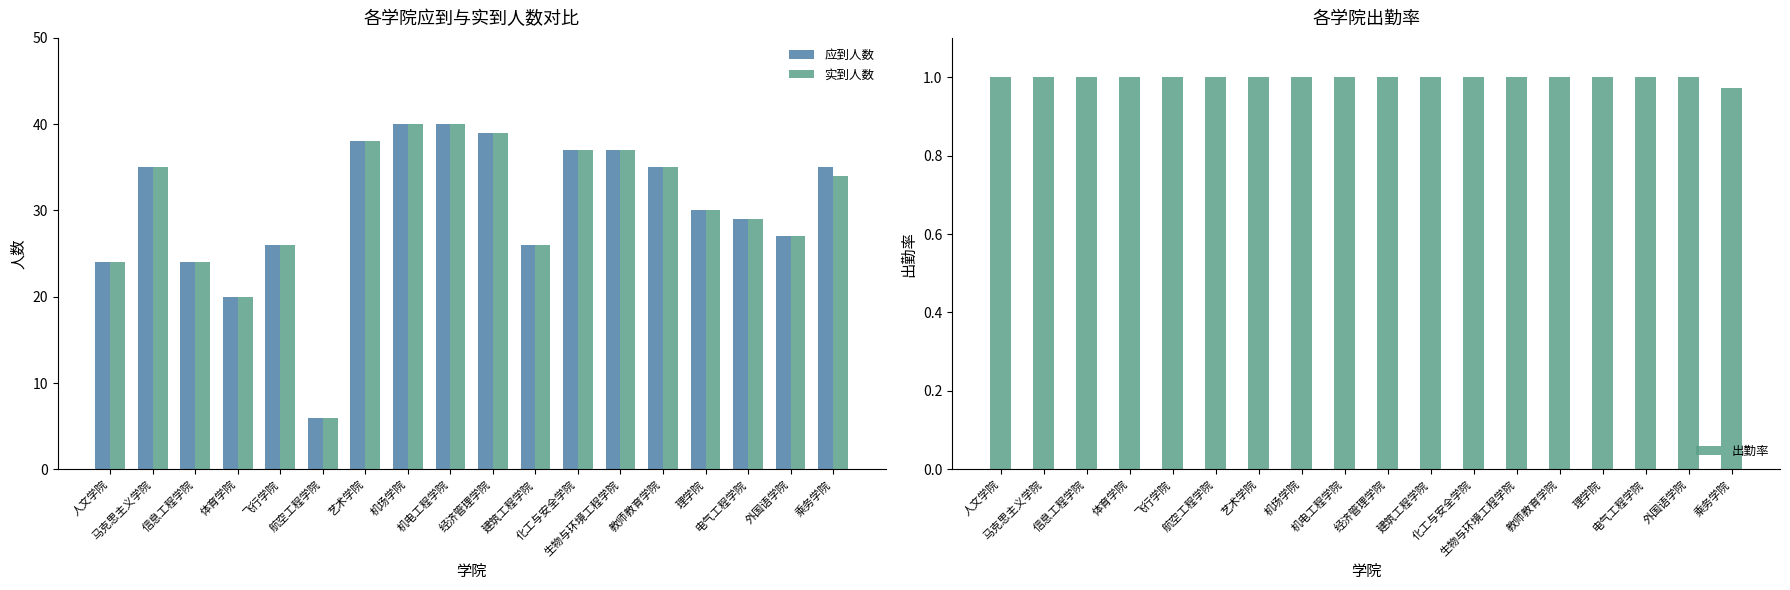

The 应到人数 series shows 35.0 at 乘务学院. True or false?

True